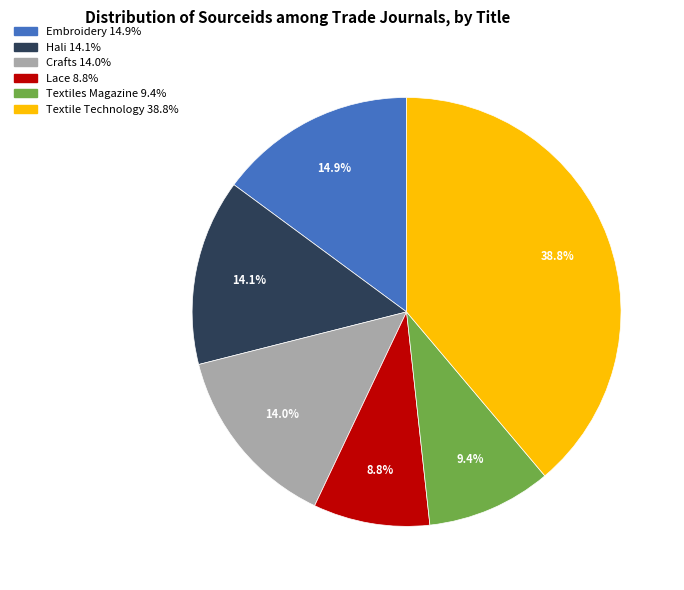

Do Crafts and Hali together represent more than half of the pie?

No